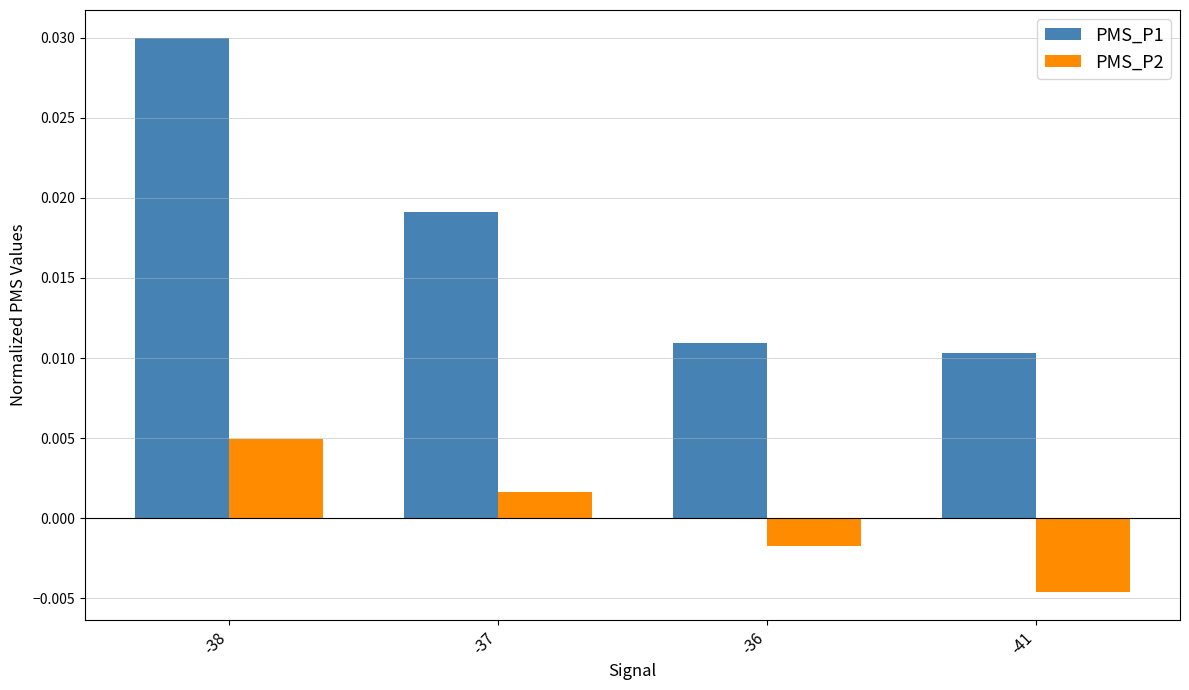

At how many categories does at least one series exceed 0?

4